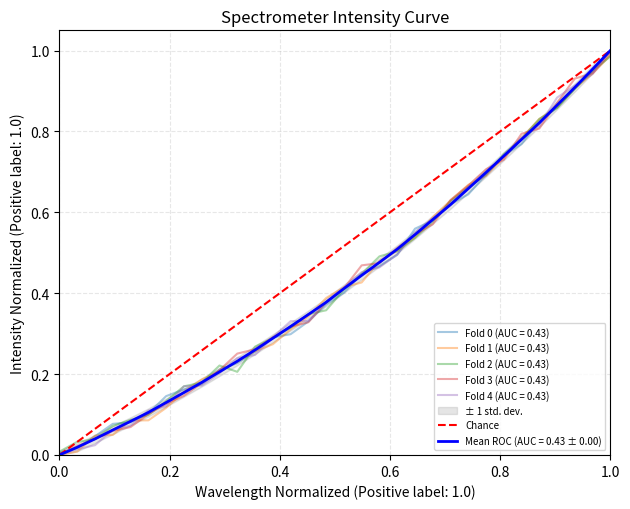

How many values are between 0 and 1?

2